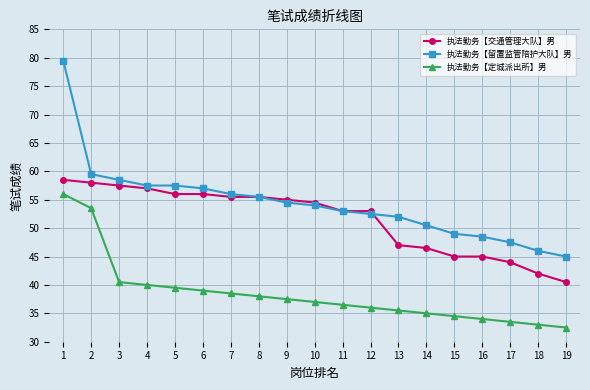

What is the difference between the second highest and minimum values in the 执法勤务【定城派出所】男 series?

21.0